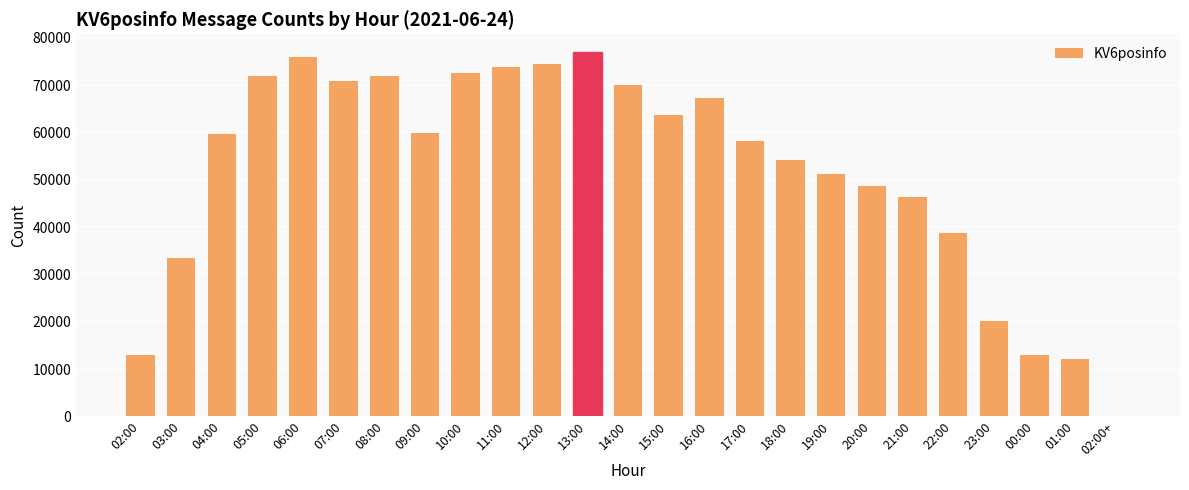

What is the ratio of the value at 14:00 to the value at 12:00?

0.9